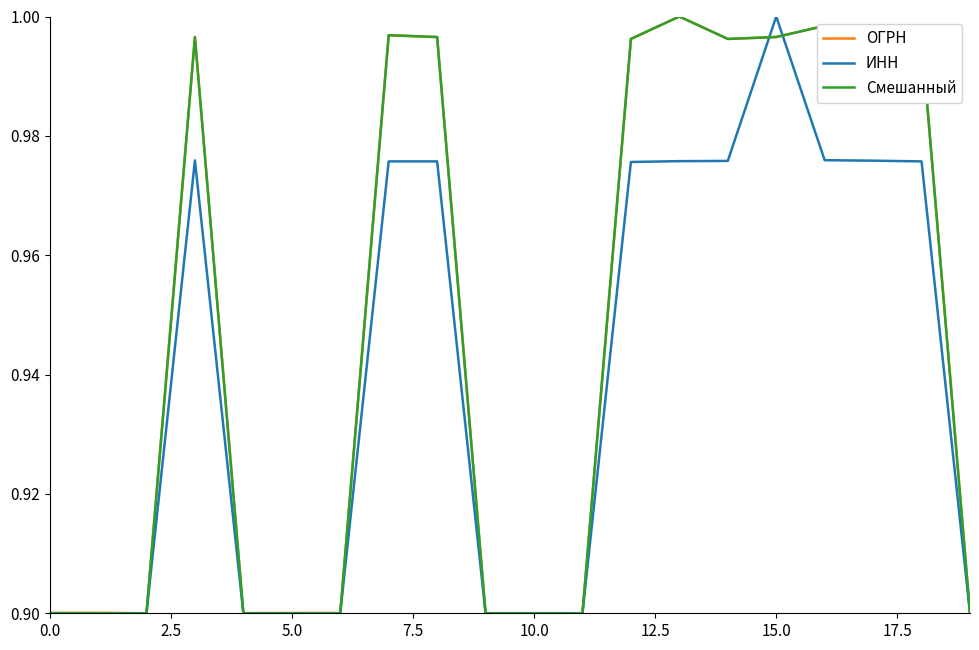

What is the minimum value shown in the chart?

0.9